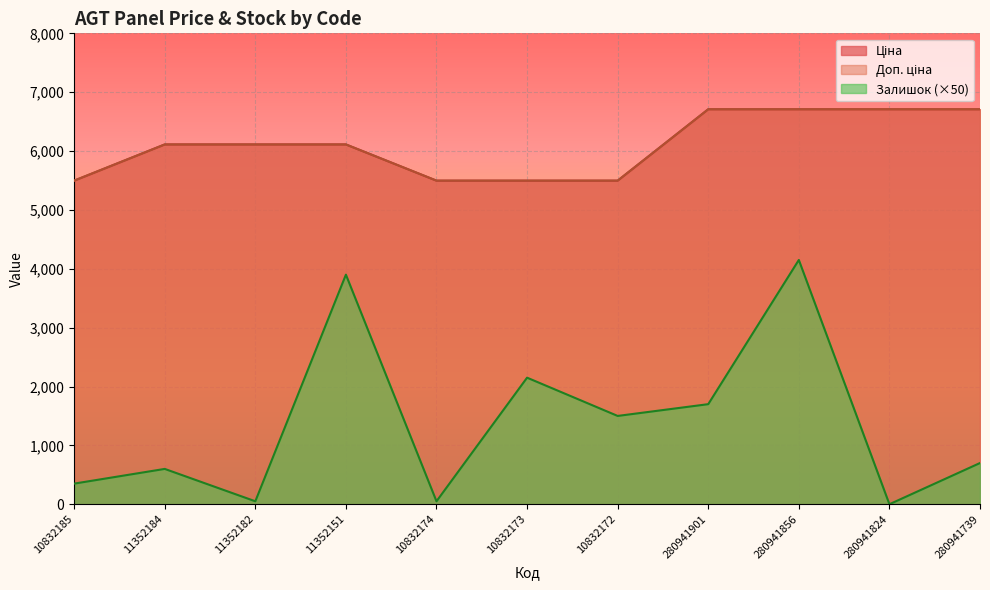

Reading right to left, what are all the values shown in this chart?

Ціна: 280941739=6710.2	280941824=6710.2	280941856=6710.2	280941901=6710.2	10832172=5497.3	10832173=5497.3	10832174=5497.3	11352151=6112.5	11352182=6112.5	11352184=6112.5	10832185=5497.3
Доп. ціна: 280941739=6710.2	280941824=6710.2	280941856=6710.2	280941901=6710.2	10832172=5497.3	10832173=5497.3	10832174=5497.3	11352151=6112.5	11352182=6112.5	11352184=6112.5	10832185=5497.3
Залишок: 280941739=700.0	280941824=0.0	280941856=4150.0	280941901=1700.0	10832172=1500.0	10832173=2150.0	10832174=50.0	11352151=3900.0	11352182=50.0	11352184=600.0	10832185=350.0